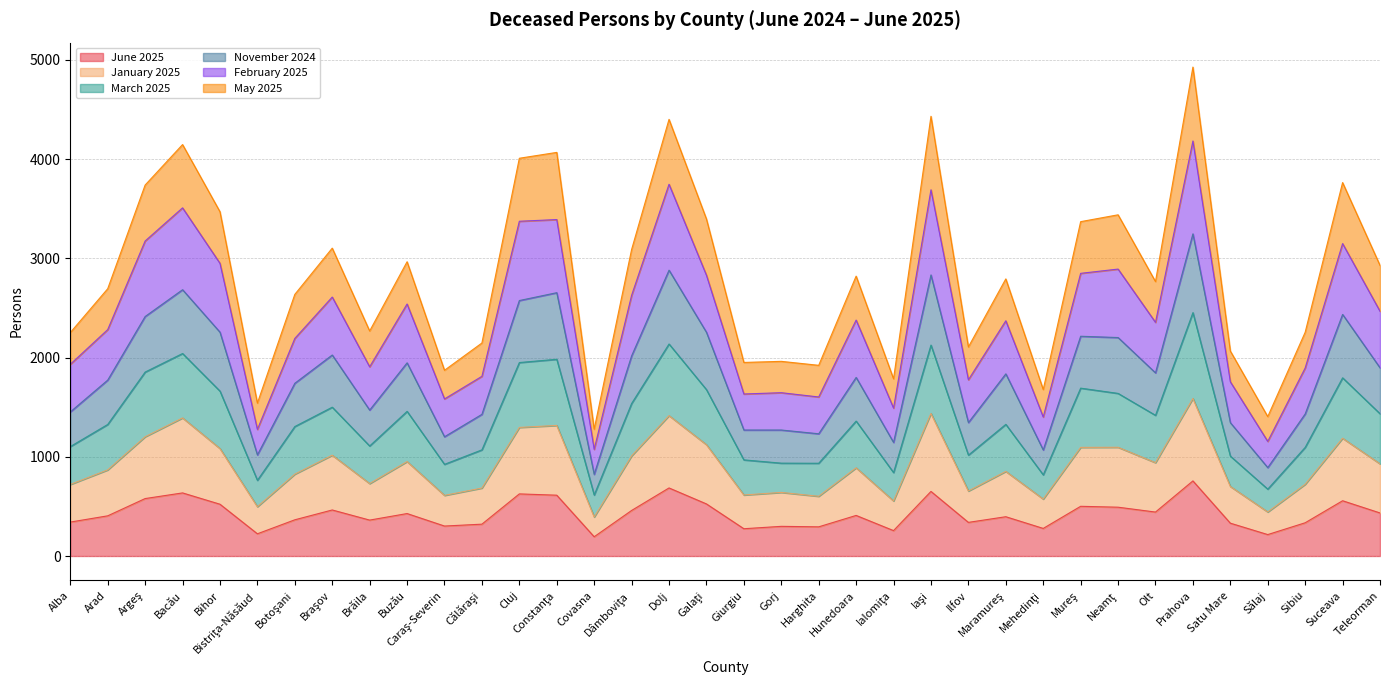

Rank the categories by June 2025 value from lowest to highest.

Covasna, Sălaj, Bistriţa-Năsăud, Ialomiţa, Giurgiu, Mehedinţi, Harghita, Gorj, Caraş-Severin, Călăraşi, Satu Mare, Sibiu, Ilfov, Alba, Brăila, Botoşani, Maramureş, Arad, Hunedoara, Buzău, Teleorman, Olt, Dâmboviţa, Braşov, Neamţ, Mureş, Bihor, Galaţi, Suceava, Argeş, Constanţa, Cluj, Bacău, Iaşi, Dolj, Prahova